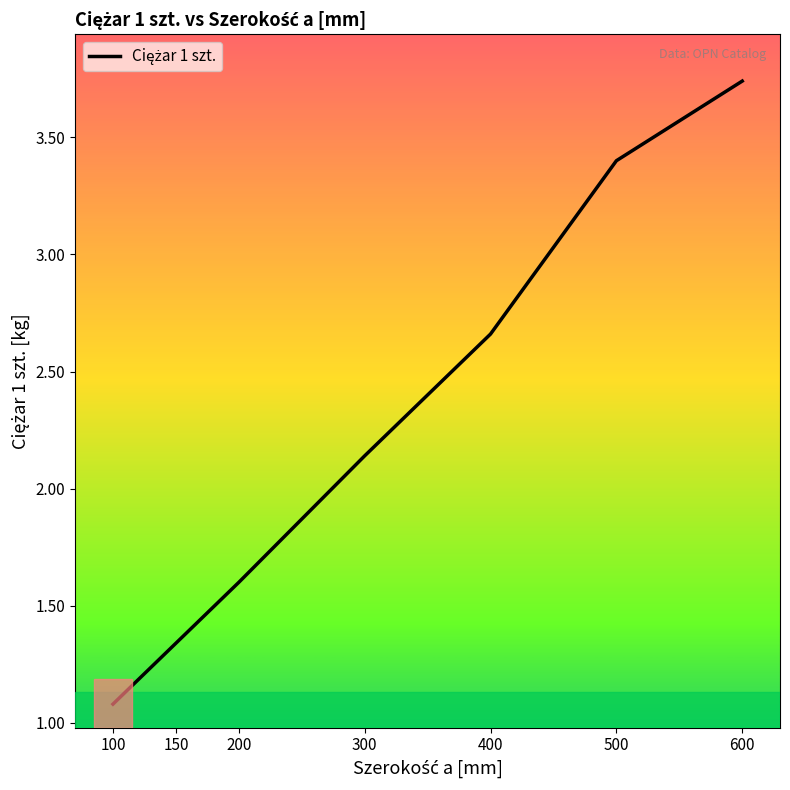

Is this an area chart (filled region under the line)?

No